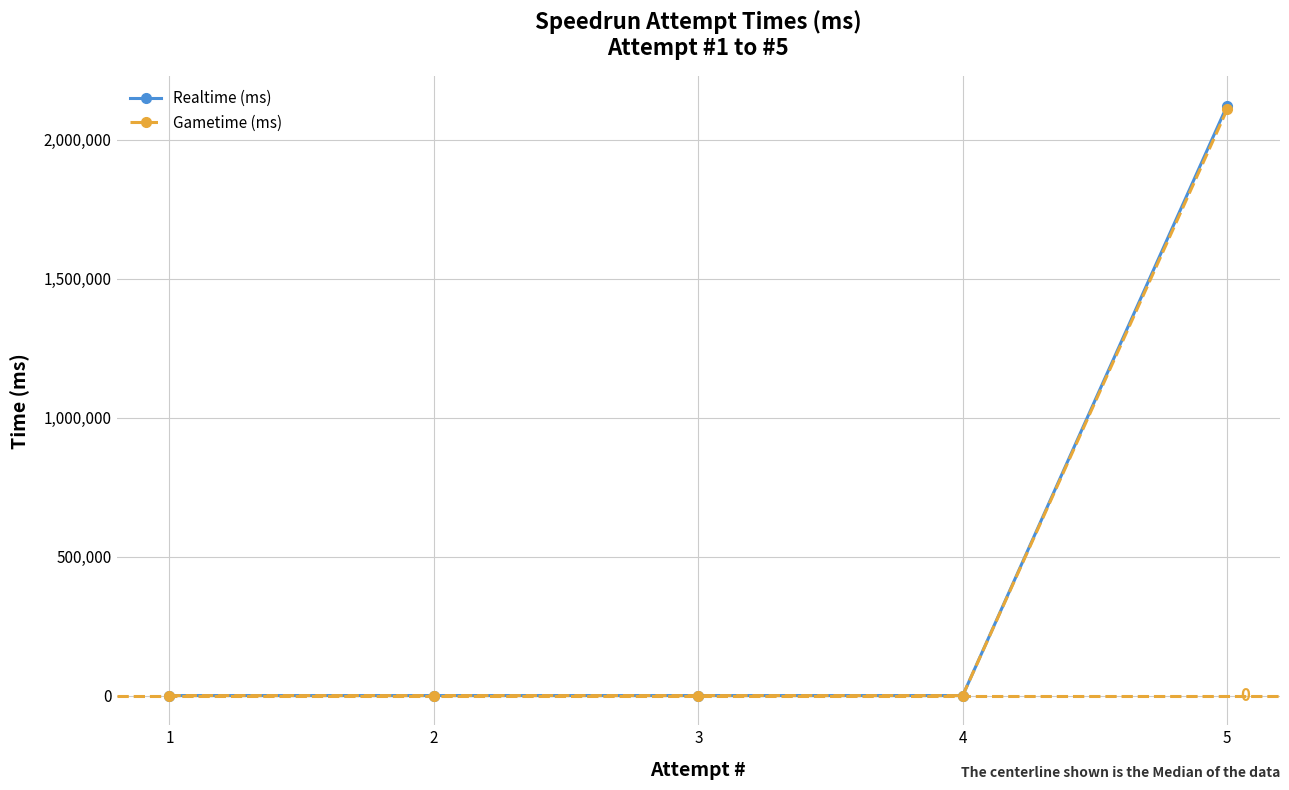

Between 1 and 5, which series saw the biggest shift?

Realtime (ms)